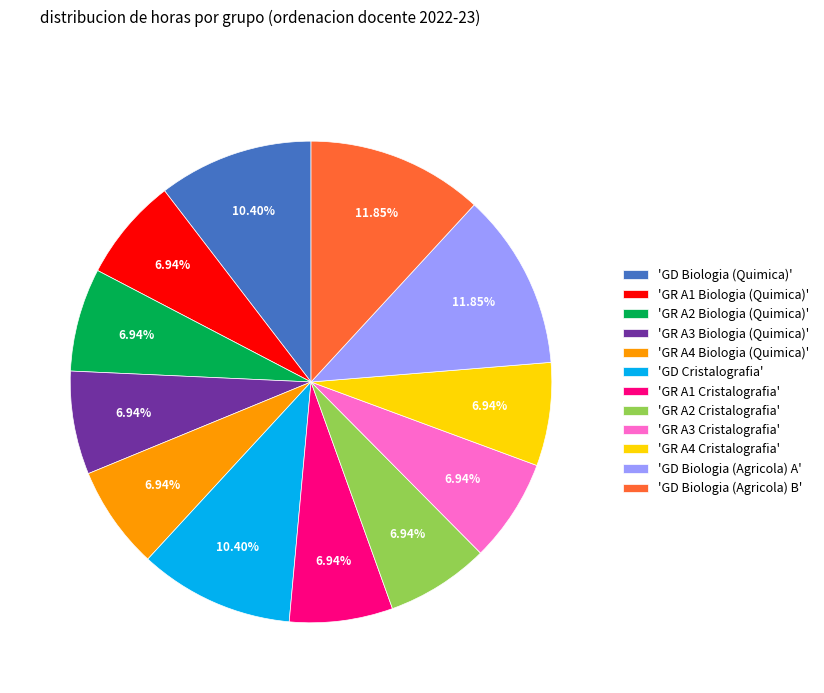

Do 'GR A2 Biologia (Quimica)' and 'GR A2 Cristalografia' together represent more than half of the pie?

No